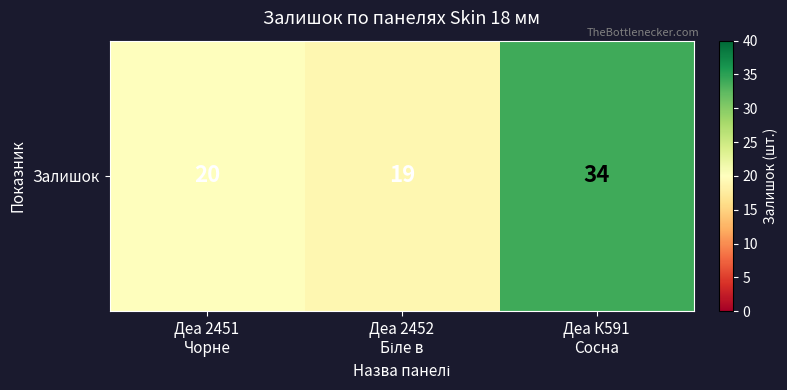

Reading left to right, list all the values displayed in this chart.

Деа 2451
Чорне=20	Деа 2452
Біле в=19	Деа К591
Сосна=34